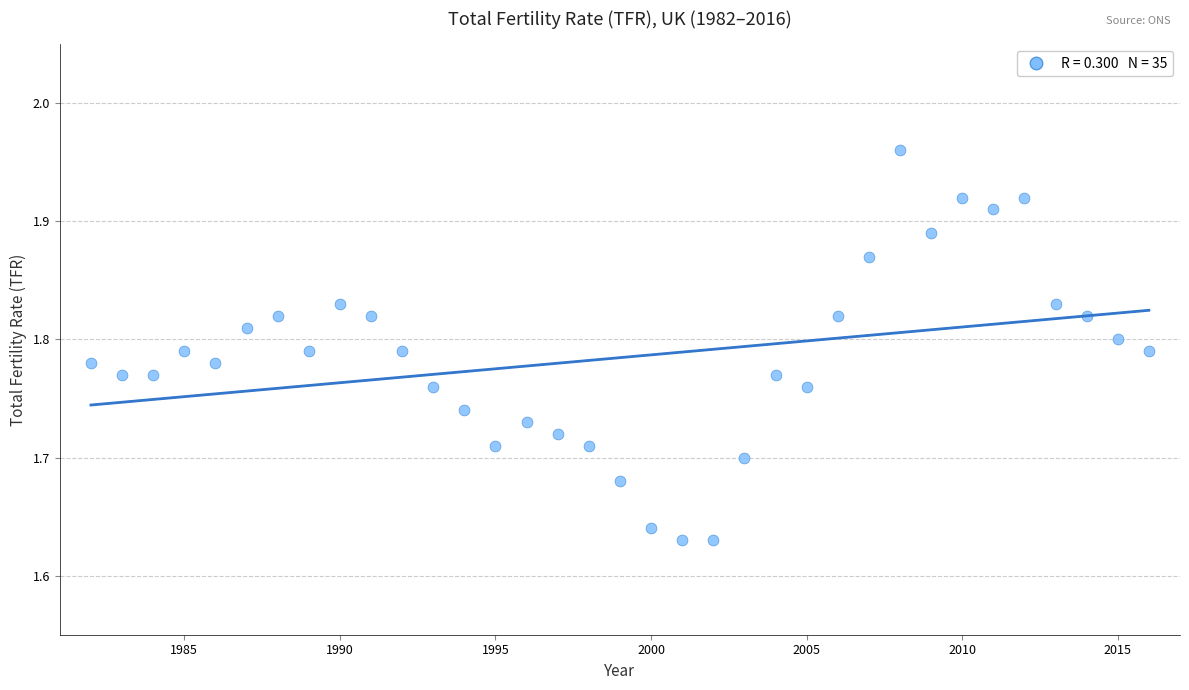

What is the range of X values (max minus min)?

34.0